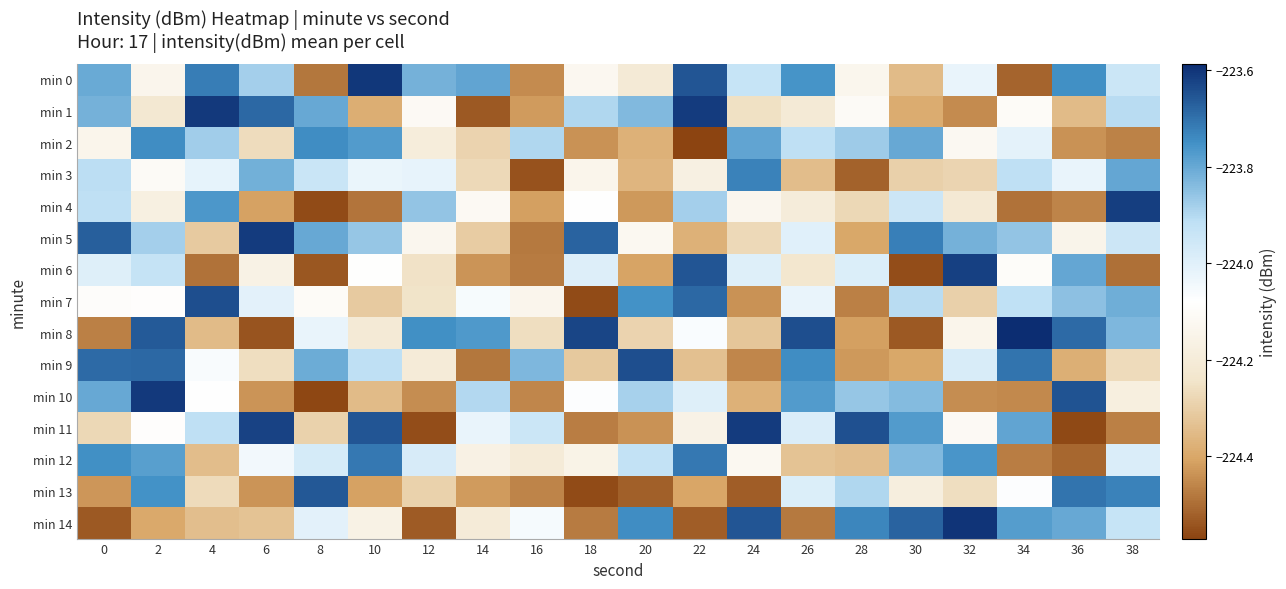

Which series changed the most between 12 and 32?

min 14